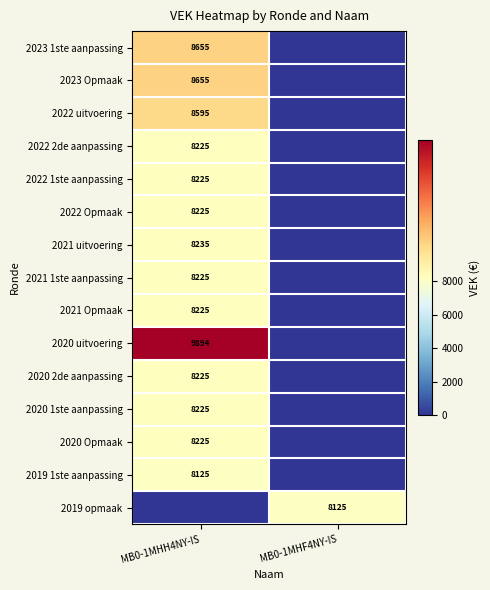

The value of 2020 1ste aanpassing at MB0-1MHH4NY-IS is 4954. True or false?

False